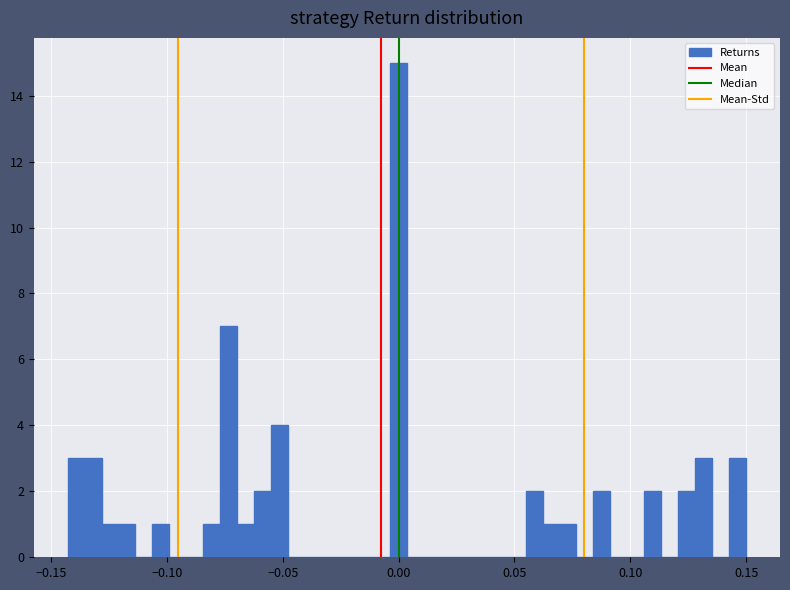

Around what value on the x-axis is the tallest bar? Give the approximate position of its centre, as read against the axis.

0.000